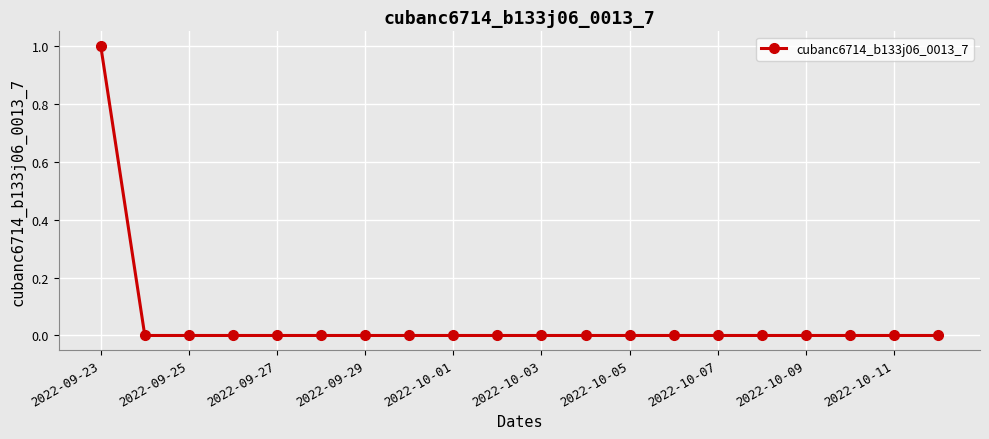

Reading right to left, list all the values displayed in this chart.

0	0	0	0	0	0	0	0	0	0	0	0	0	0	0	0	0	0	0	1